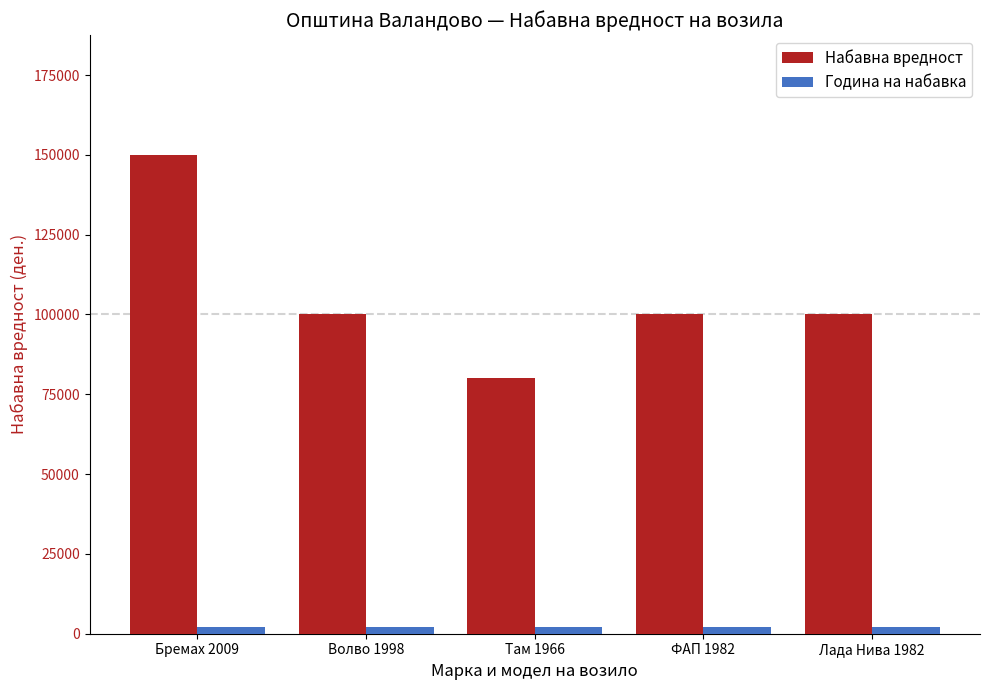

What is the difference between the highest and lowest values at Лада Нива 1982?

98018